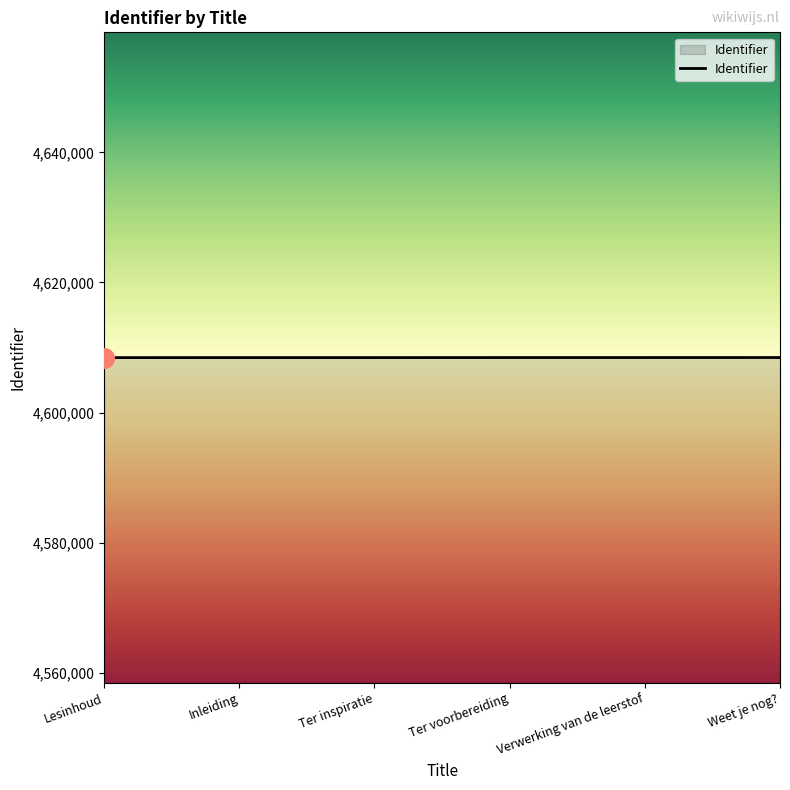

What is the ratio of the value at Ter inspiratie to the value at Inleiding?

1.0